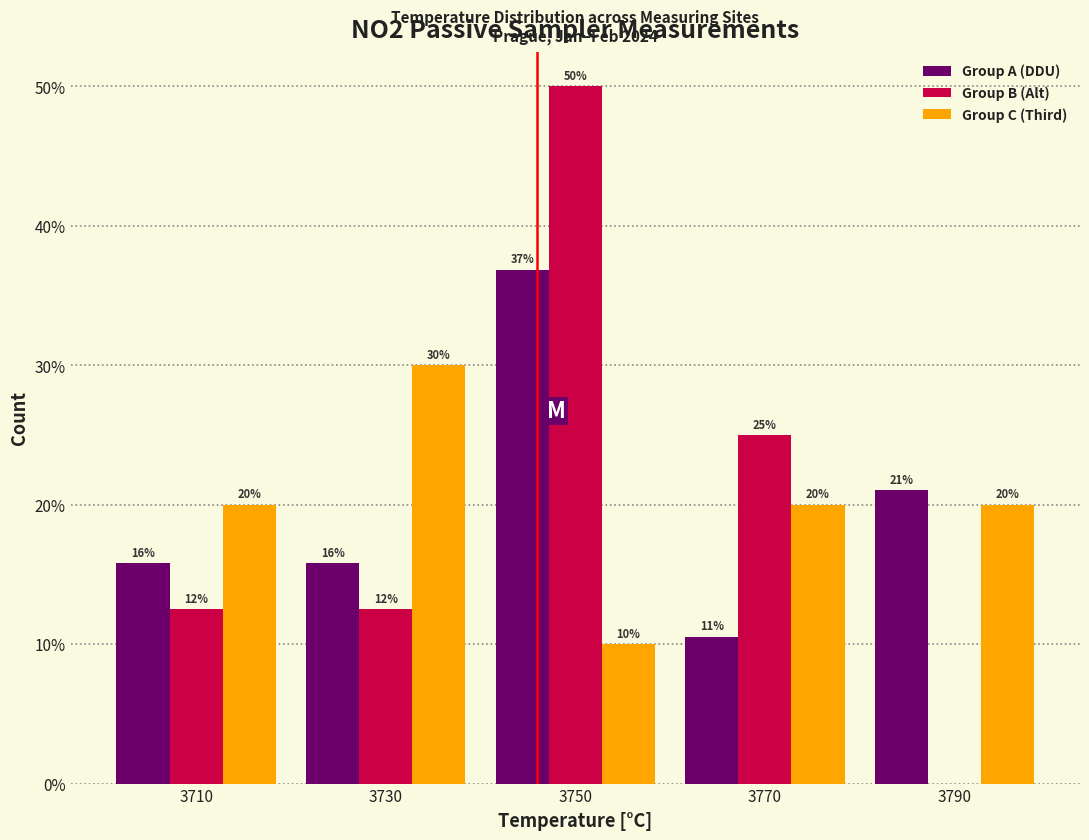

In the Group A (DDU) series, which range on the x-axis has the tallest bar?

3740 to 3760